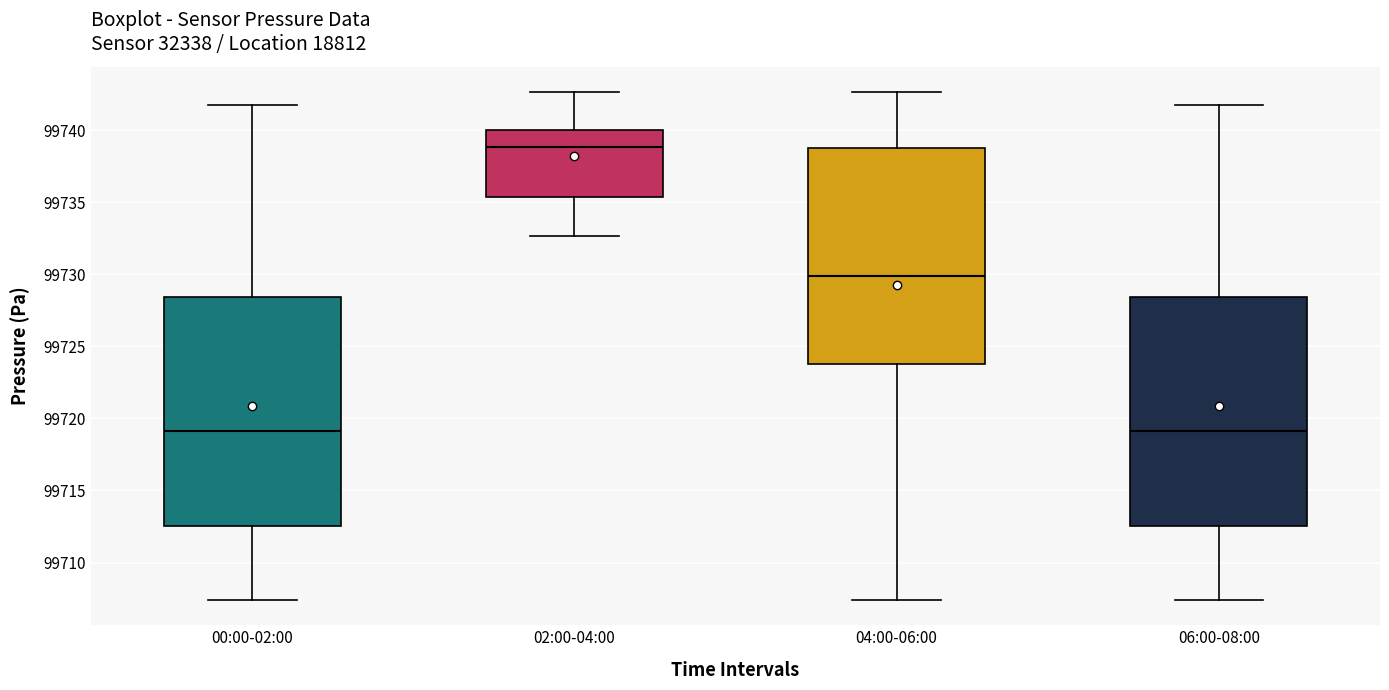

Reading left to right, read every box against the y-axis: the position of its median line, the range the box covers, and the ends of its whiskers. The values are not printed on the chart, so give them approximately, as read against the axis.

00:00-02:00: median 99719.0, box 99712.5 to 99728.5, whiskers 99707.5 to 99742.0
02:00-04:00: median 99739.0, box 99735.5 to 99740.0, whiskers 99732.5 to 99742.5
04:00-06:00: median 99730.0, box 99724.0 to 99739.0, whiskers 99707.5 to 99742.5
06:00-08:00: median 99719.0, box 99712.5 to 99728.5, whiskers 99707.5 to 99742.0